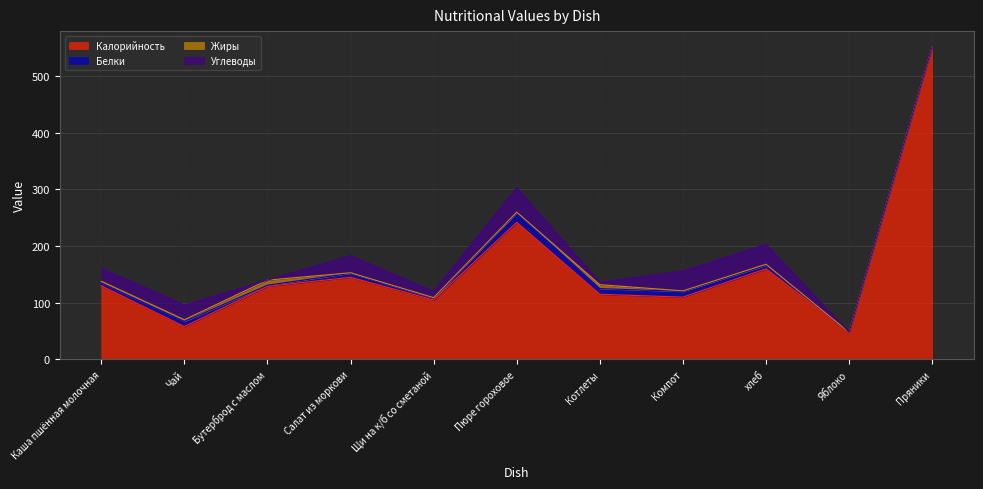

Reading left to right, what are all the values shown in this chart?

Калорийность: 130	58	129	145	105	242	115	110	160	48	552
Белки: 5	9	2	7	3	17	10	10	6	0	0
Жиры: 3	3	9	1	1	1	7	1	2	0	0
Углеводы: 23	26	0	30	11	43	4	35	35	0	0